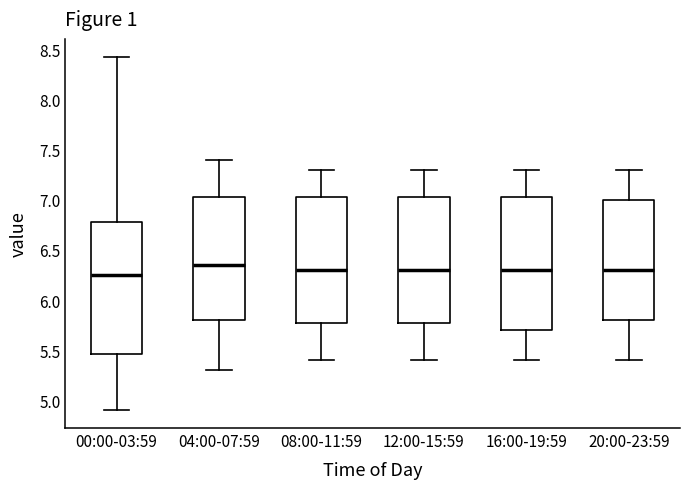

Reading left to right, read every box against the y-axis: the position of its median line, the range the box covers, and the ends of its whiskers. The values are not printed on the chart, so give them approximately, as read against the axis.

00:00-03:59: median 6.25, box 5.45 to 6.80, whiskers 4.90 to 8.45
04:00-07:59: median 6.35, box 5.80 to 7.05, whiskers 5.30 to 7.40
08:00-11:59: median 6.30, box 5.80 to 7.05, whiskers 5.40 to 7.30
12:00-15:59: median 6.30, box 5.80 to 7.05, whiskers 5.40 to 7.30
16:00-19:59: median 6.30, box 5.70 to 7.05, whiskers 5.40 to 7.30
20:00-23:59: median 6.30, box 5.80 to 7.00, whiskers 5.40 to 7.30